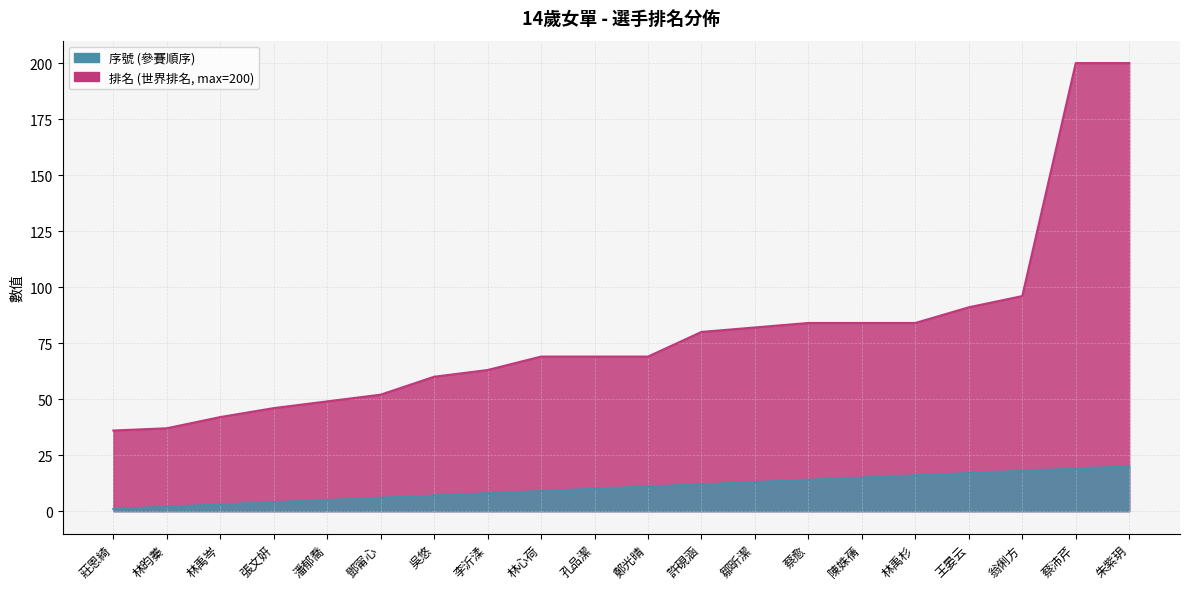

What is the smallest value displayed?

1